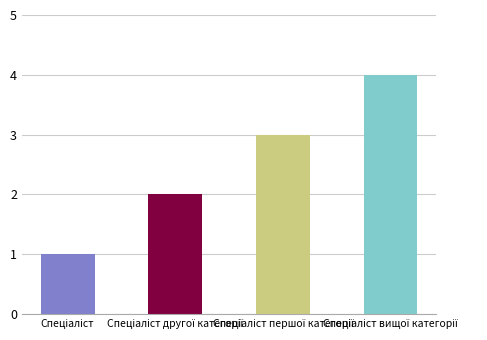

Are the bars horizontal?

No